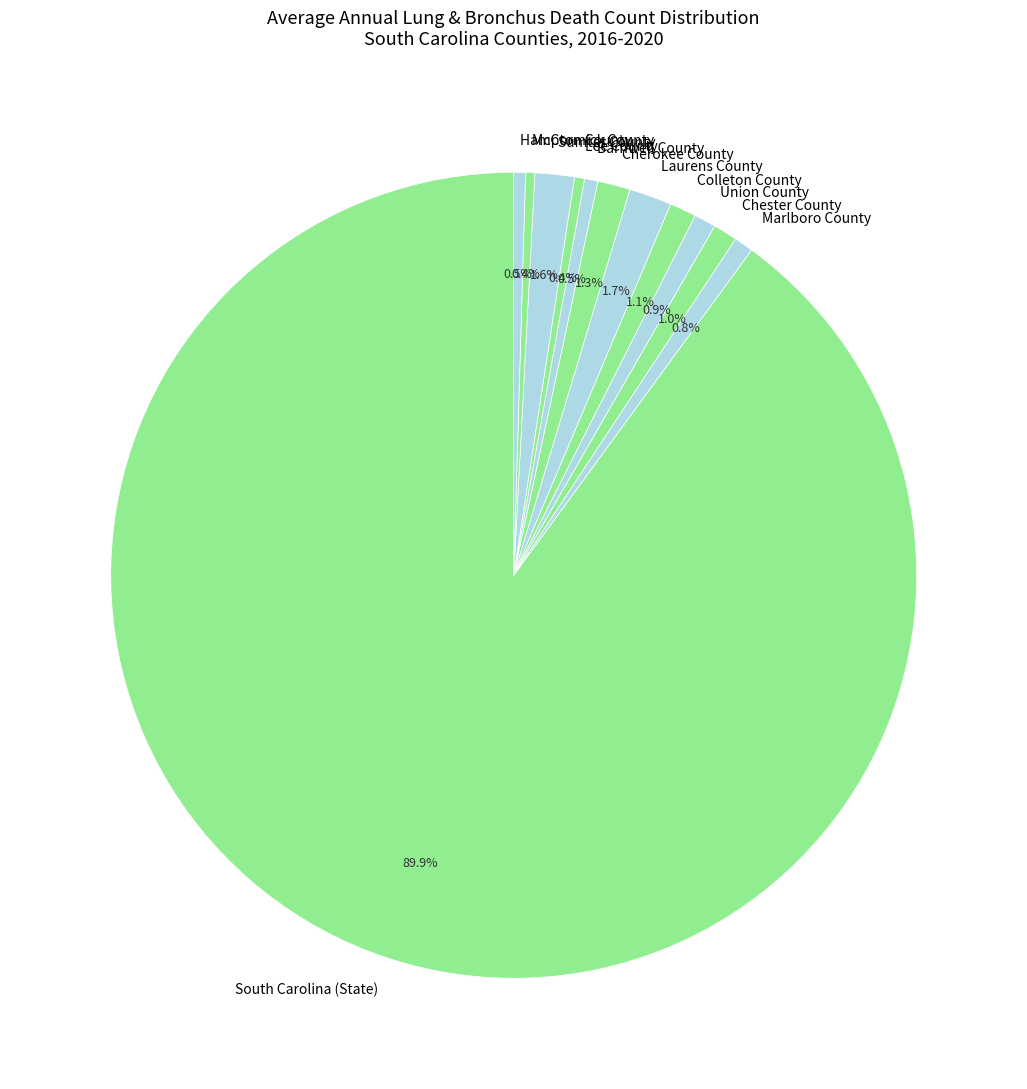

What is the largest slice in the pie chart?

South Carolina (State)